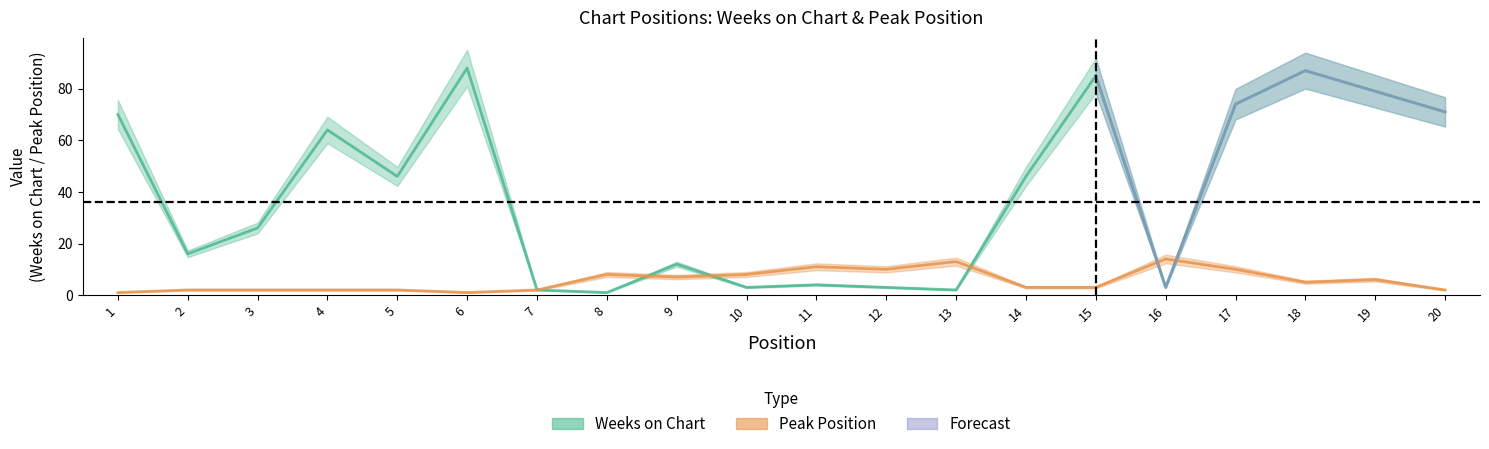

How many values in the Weeks on Chart series are below 46?

10